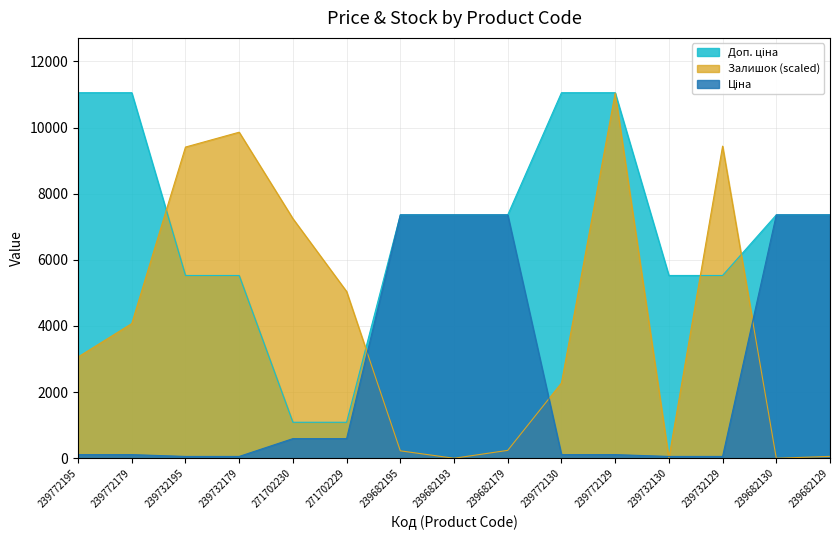

The Ціна series shows 55.3 at 239732130. True or false?

True